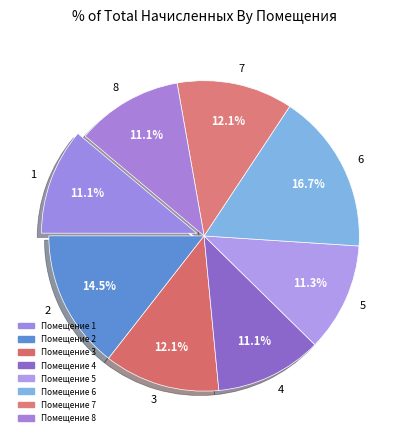

Is it true that 1 is 11% of the pie?

True